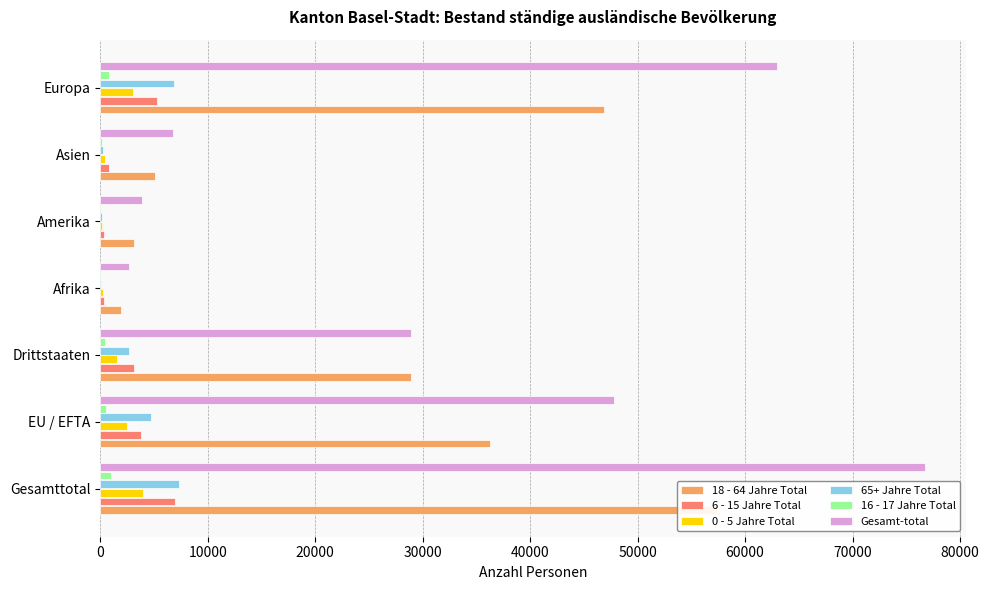

Which series has the widest spread of values?

Gesamt-total